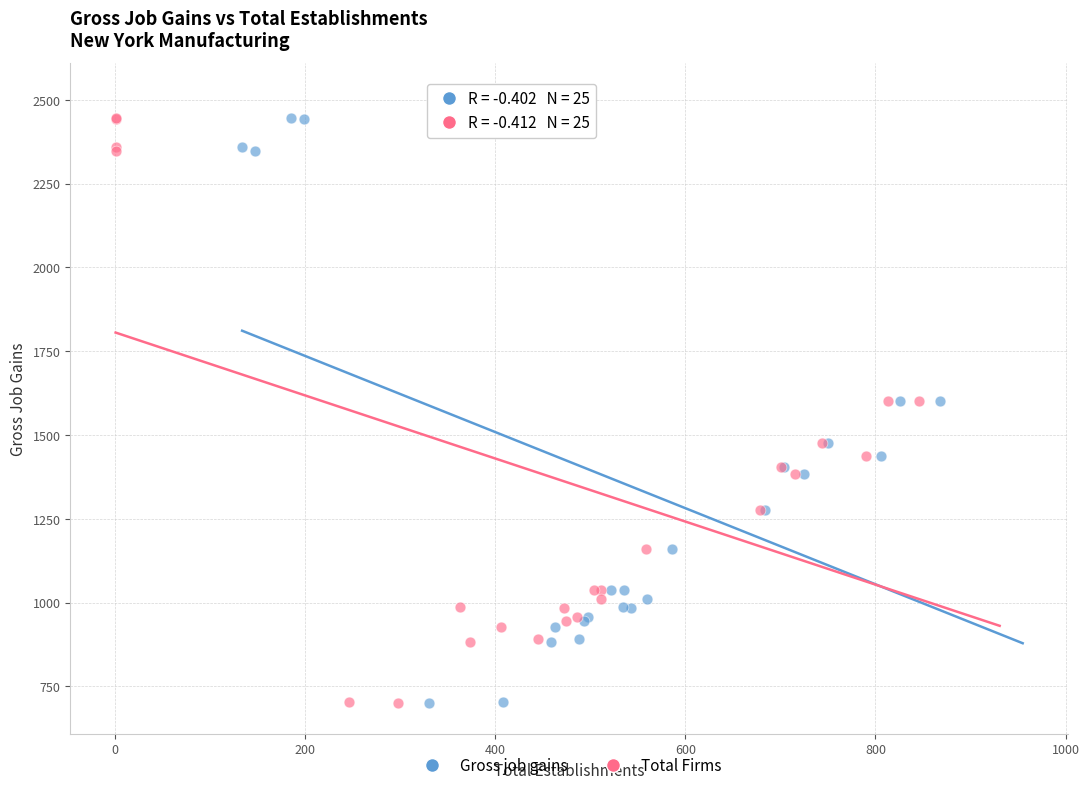

What are all the series names shown in the legend?

Gross job gains, Total Firms